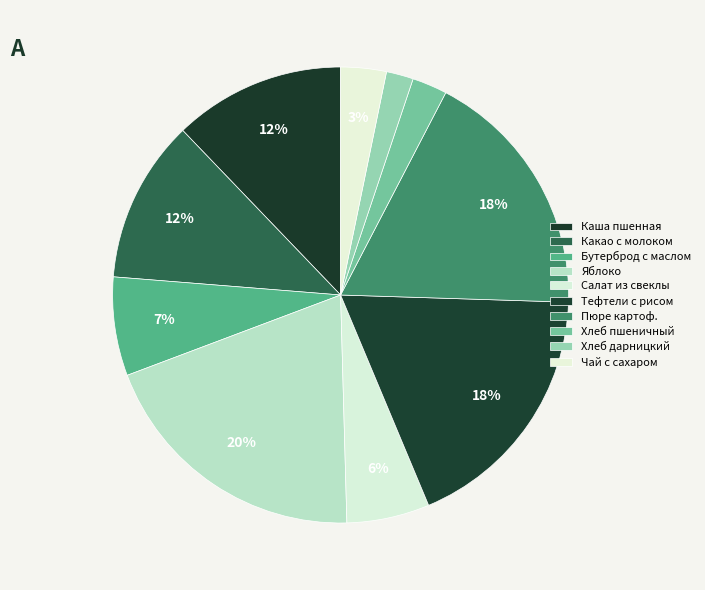

How many slices are in this pie chart?

10